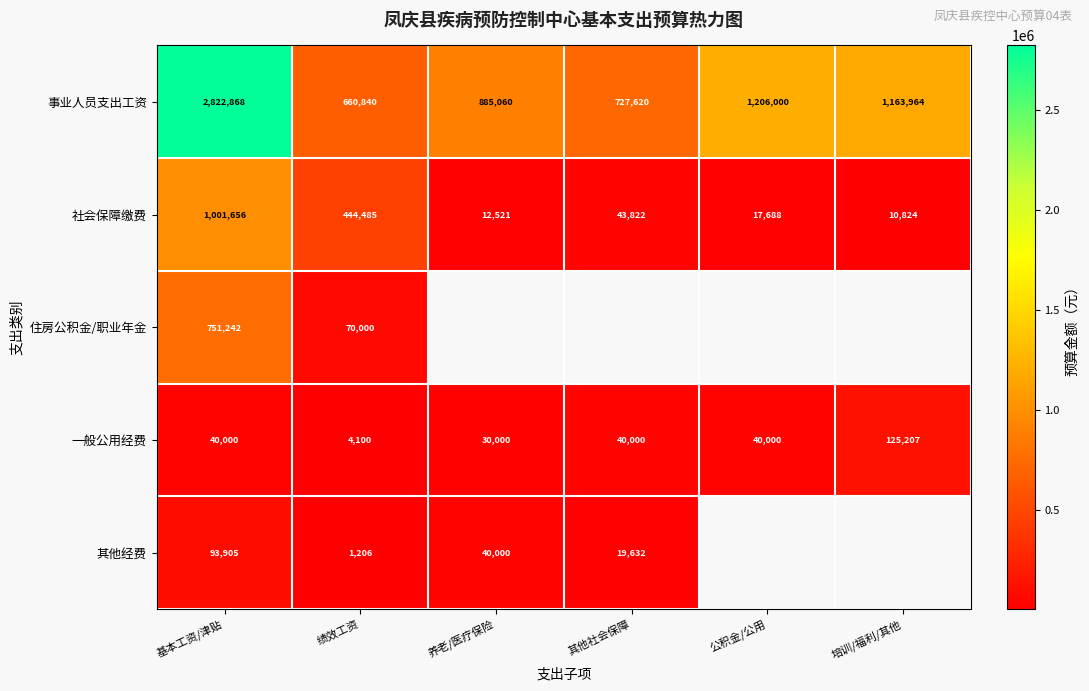

Which category has the lowest value in the 一般公用经费 series?

绩效工资